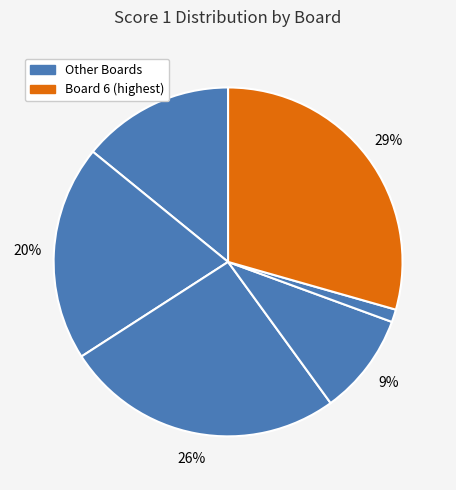

How many slices are in this pie chart?

6